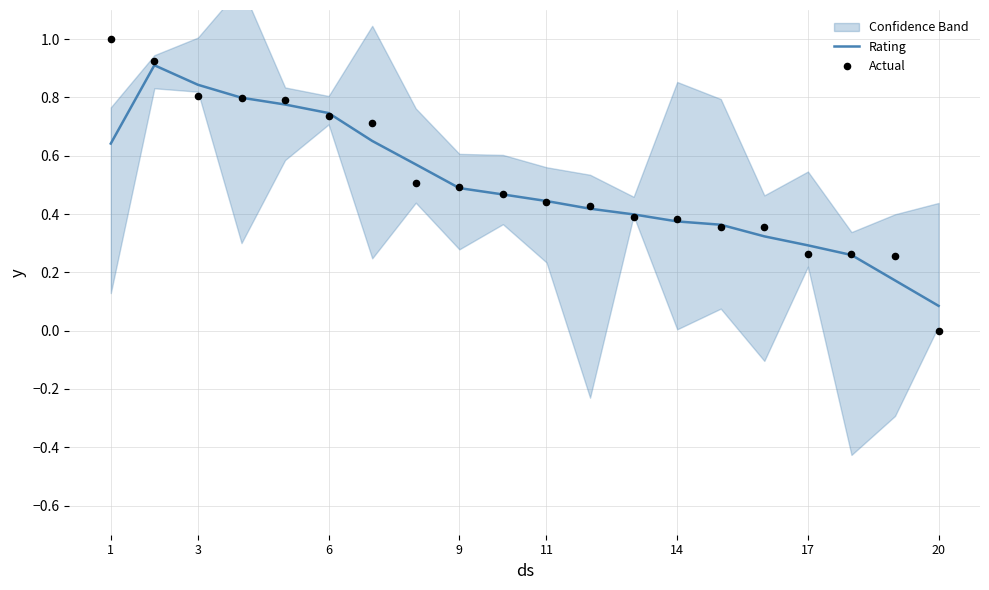

At which label is Rating closest to 0?

20